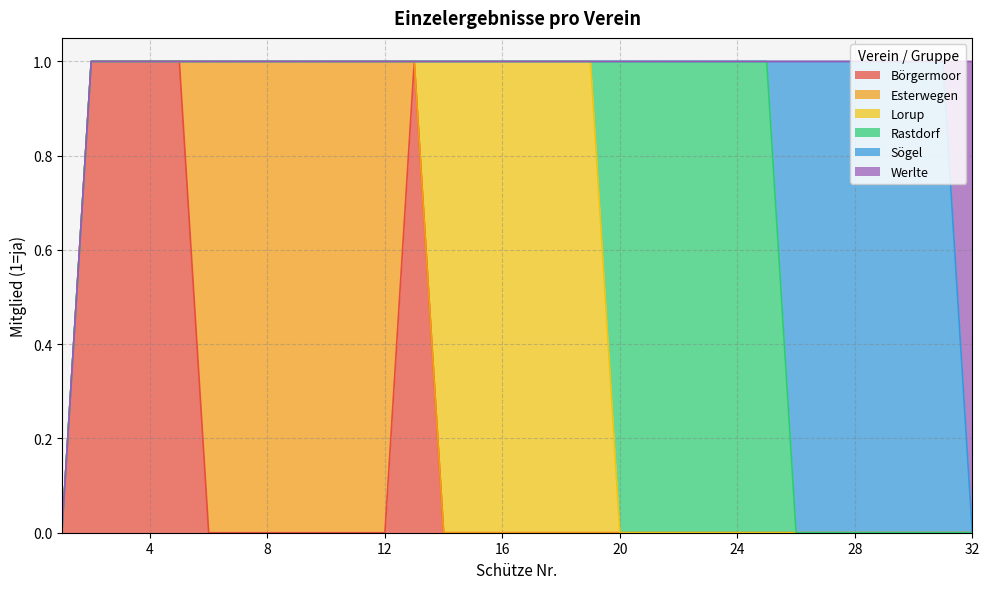

True or false: Börgermoor and Werlte intersect in this chart.

False